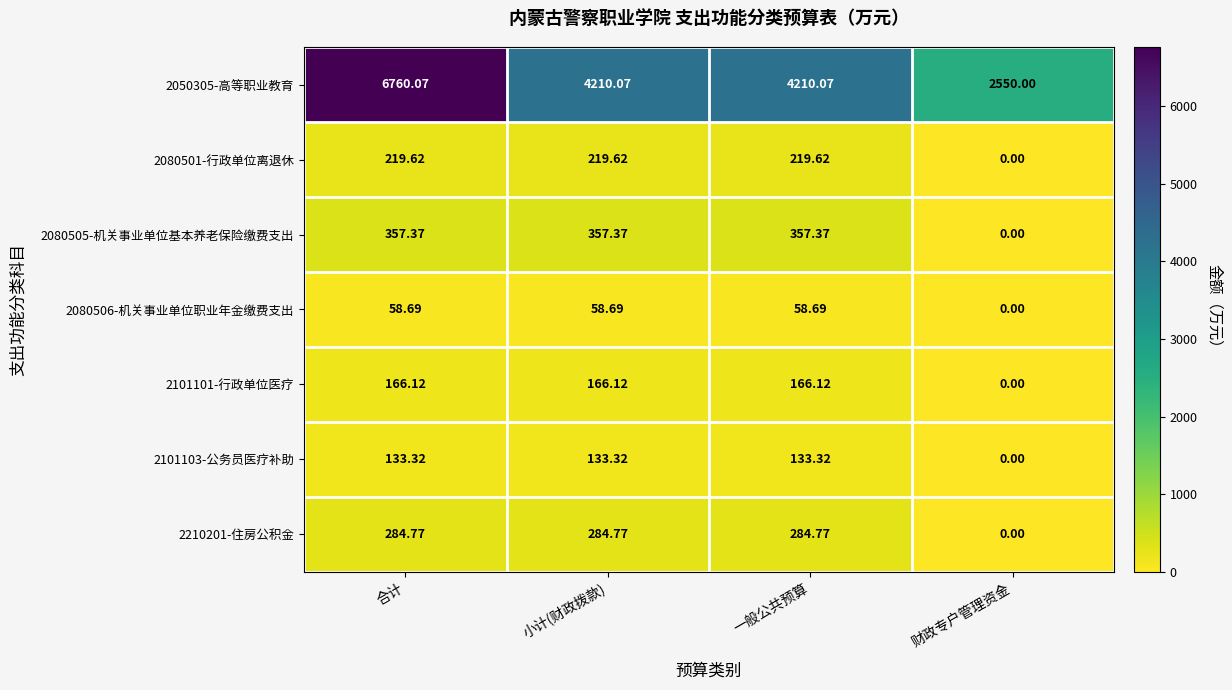

How many data points does each series have?

4